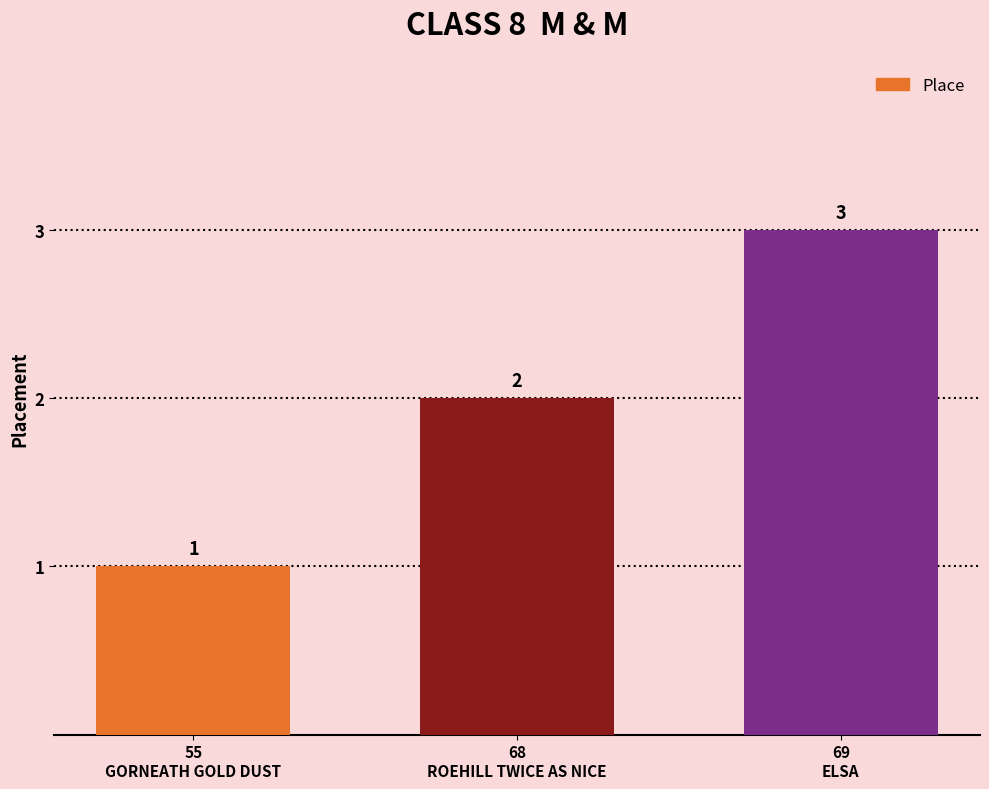

Is it true that the value at 69
ELSA is 3?

True